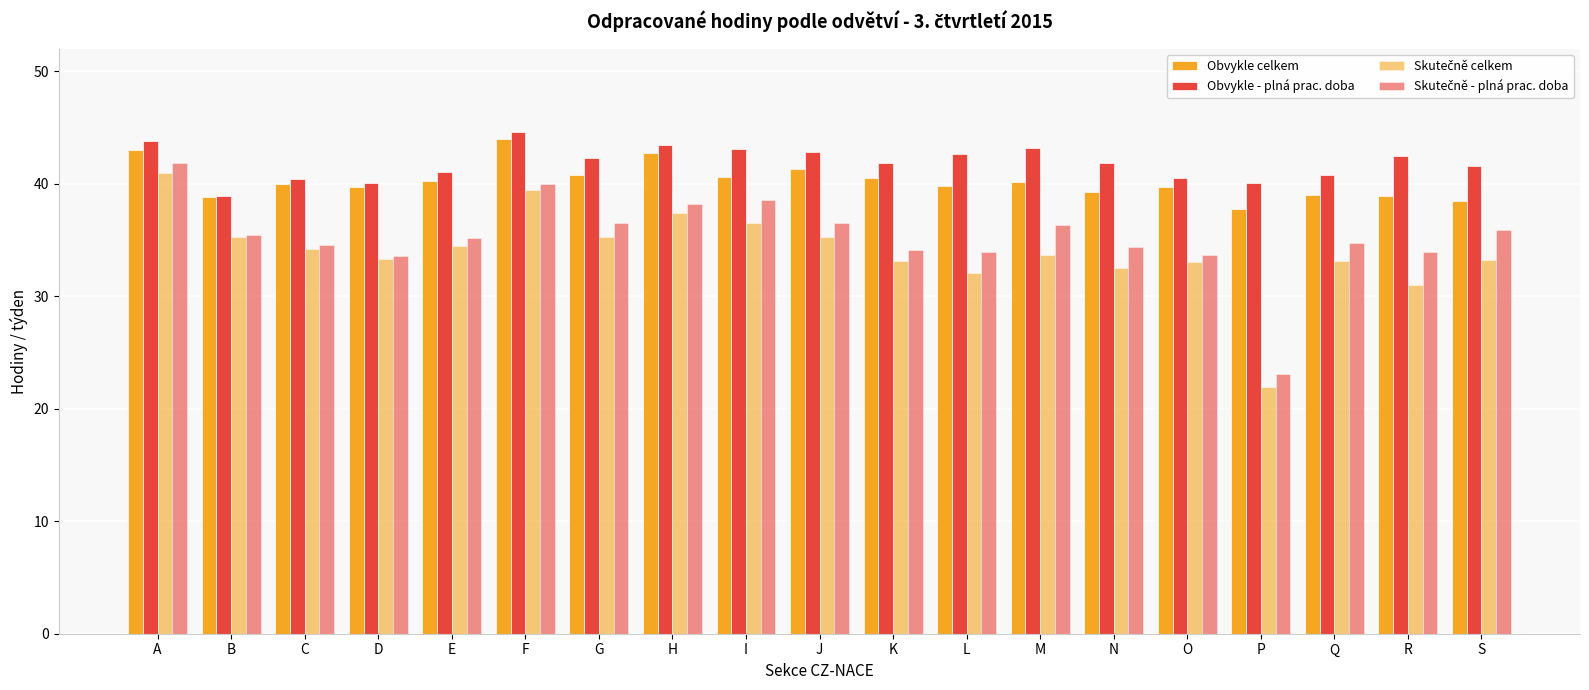

How many bars are there in each group?

4